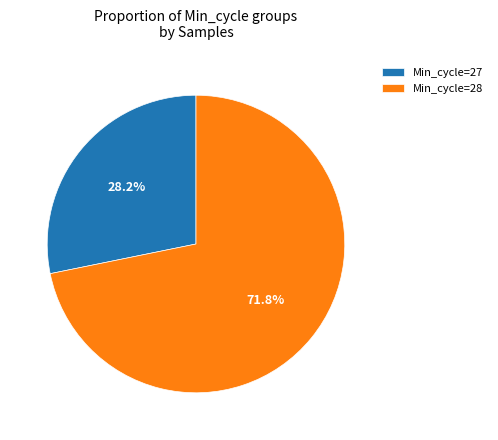

What portion of the pie excludes Min_cycle=28?

28.2%